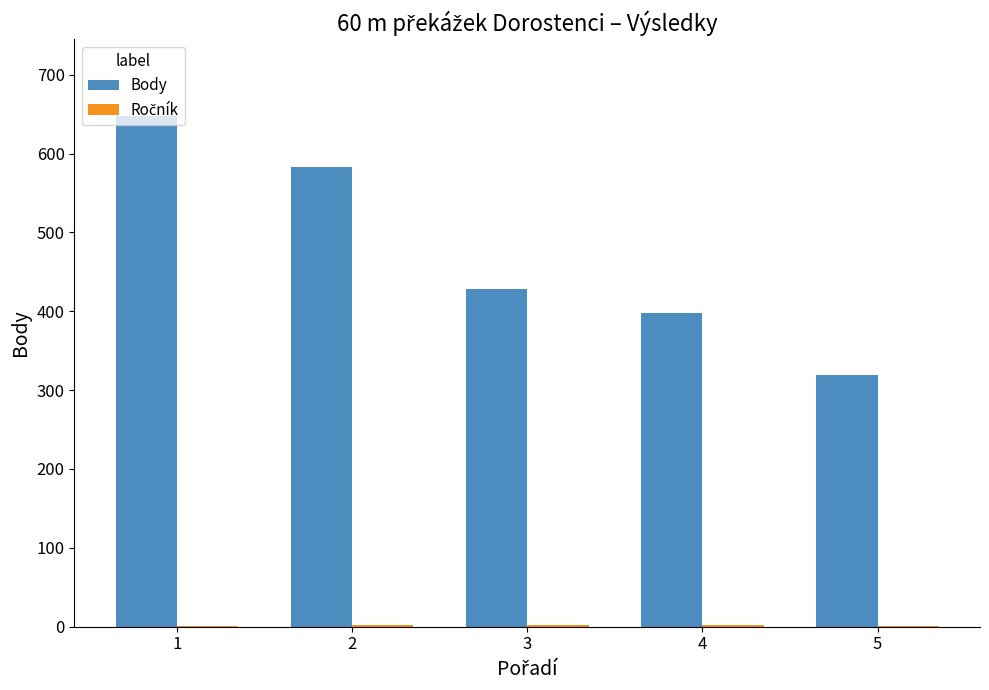

Between 1 and 5, which series saw the biggest shift?

Body